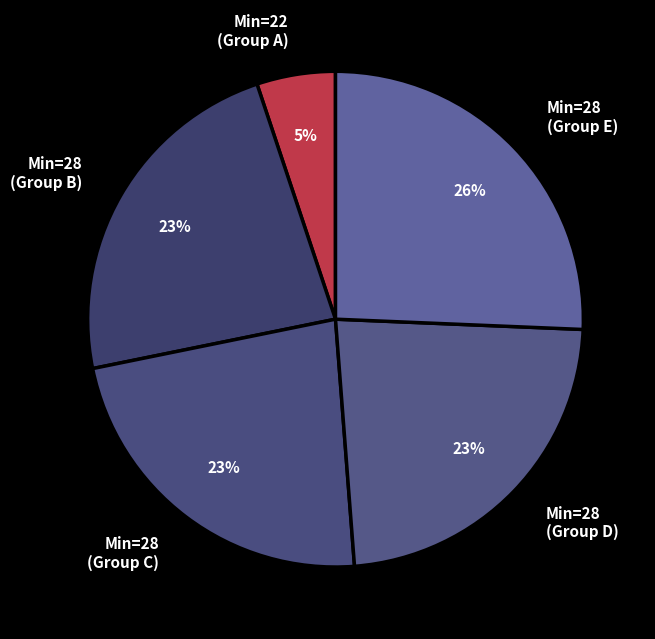

What is the largest slice in the pie chart?

Min=28 (Group E)